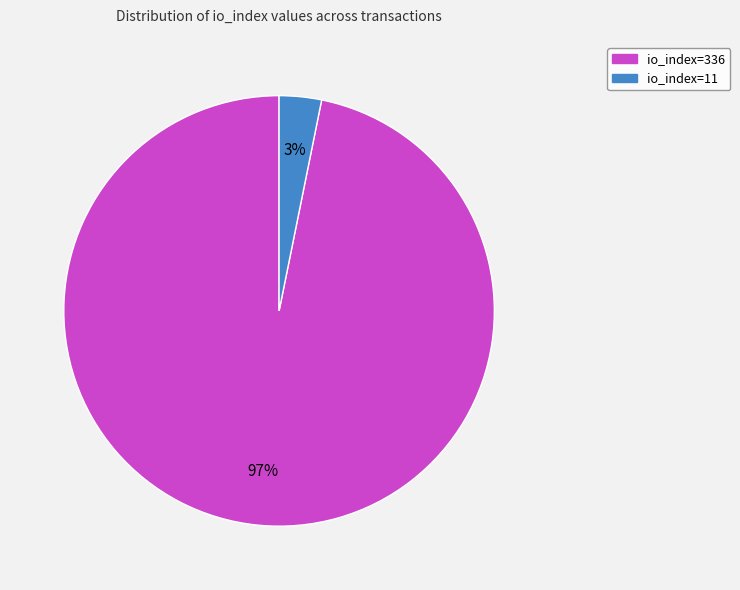

To the nearest percent, what is the difference between the largest and smallest slice percentages?

94%